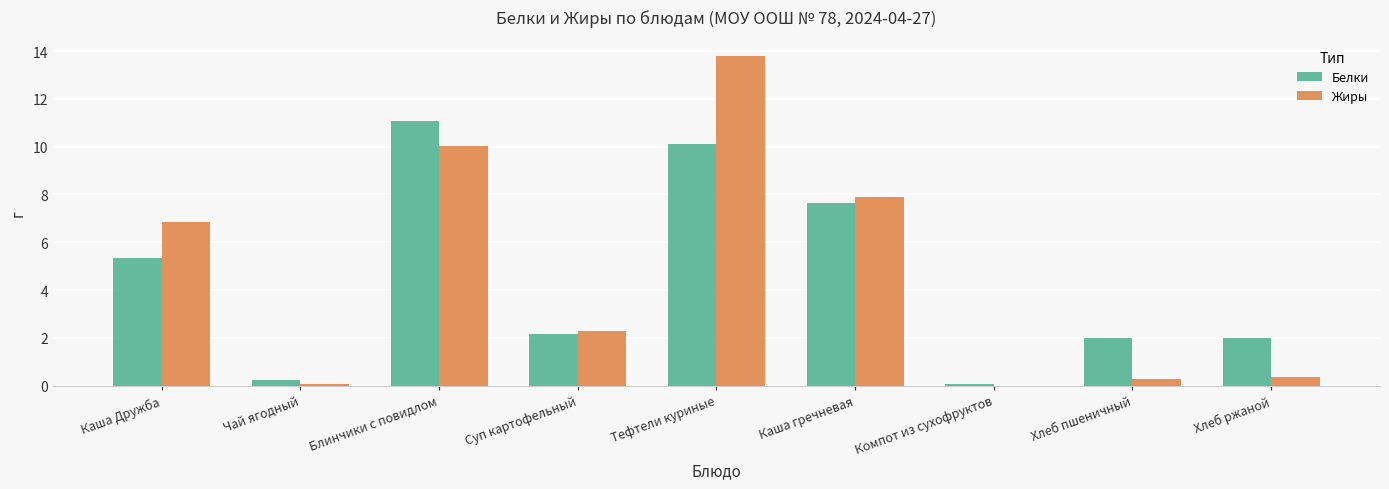

Is the value of Белки at Каша гречневая greater than the value of Жиры at Хлеб пшеничный?

Yes